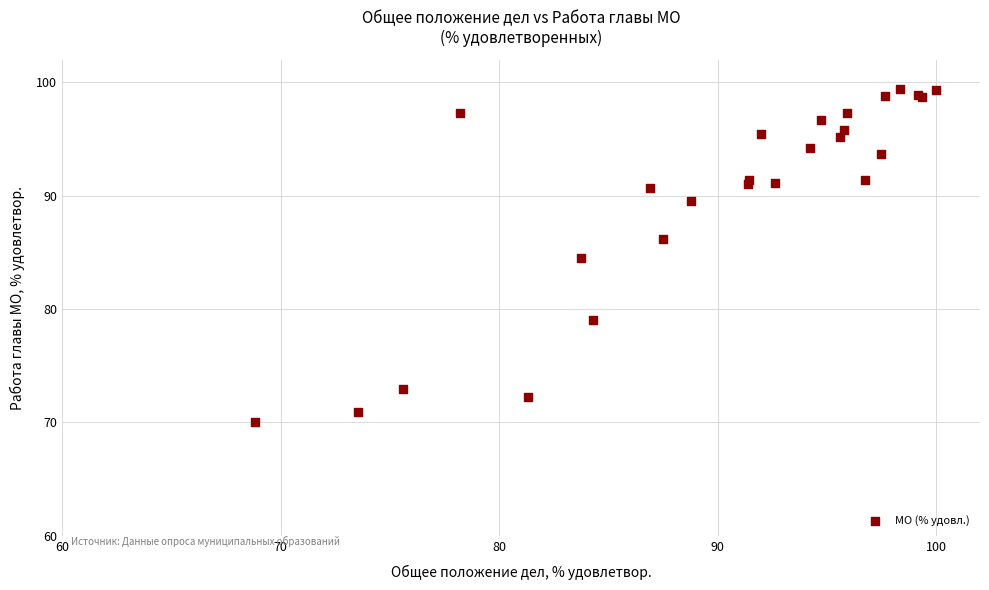

What Y value in the scatter plot is closest to 84?

84.5